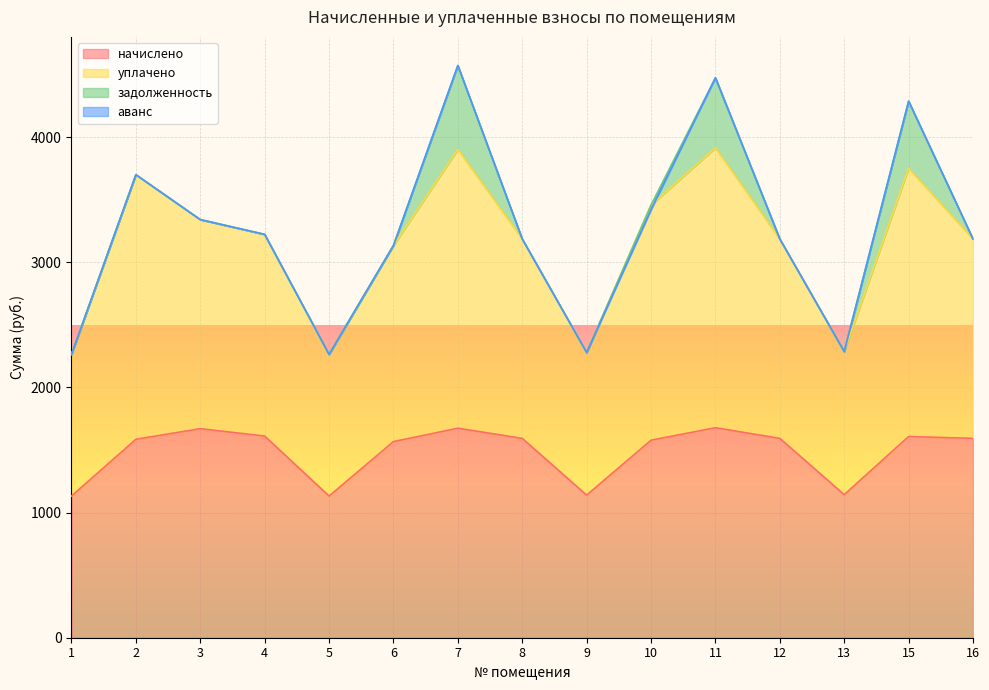

True or false: уплачено and начислено intersect in this chart.

False